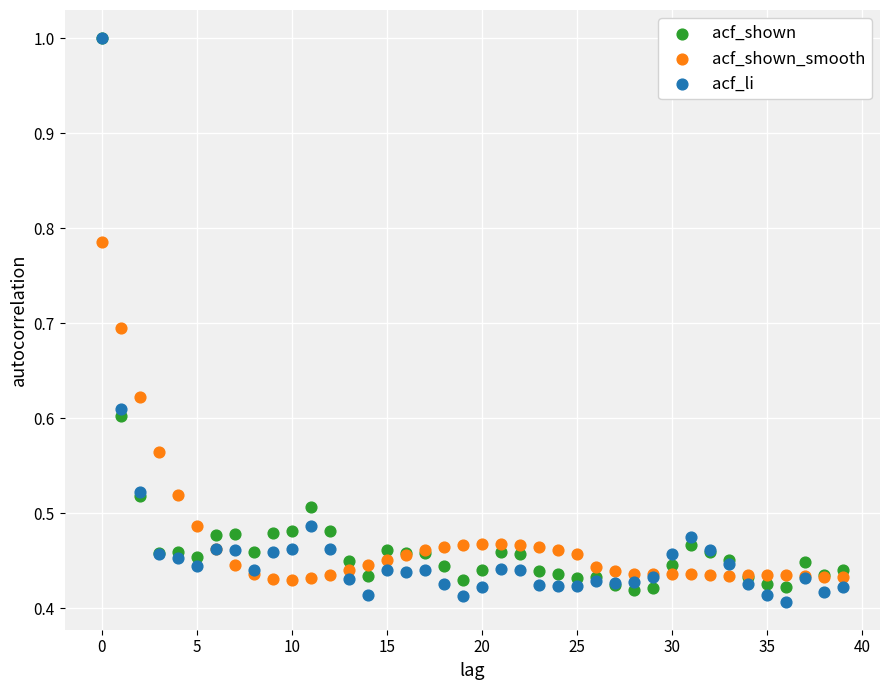

What are all the series names shown in the legend?

acf_shown, acf_shown_smooth, acf_li